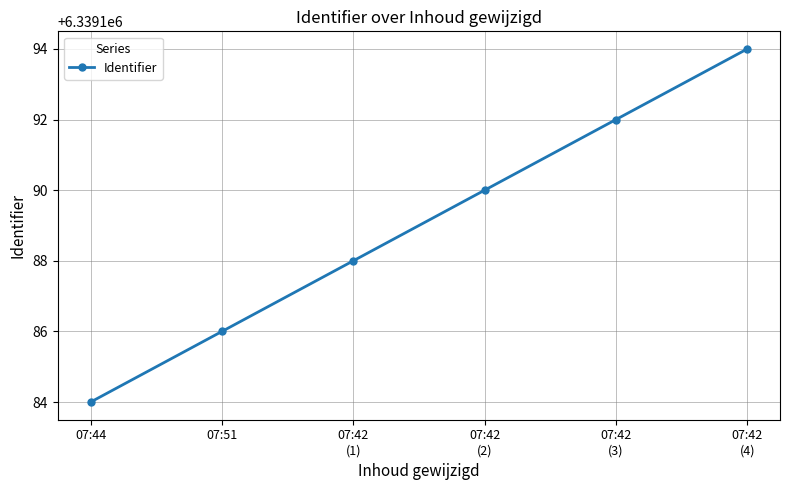

Reading left to right, list all the values displayed in this chart.

6339184	6339186	6339188	6339190	6339192	6339194